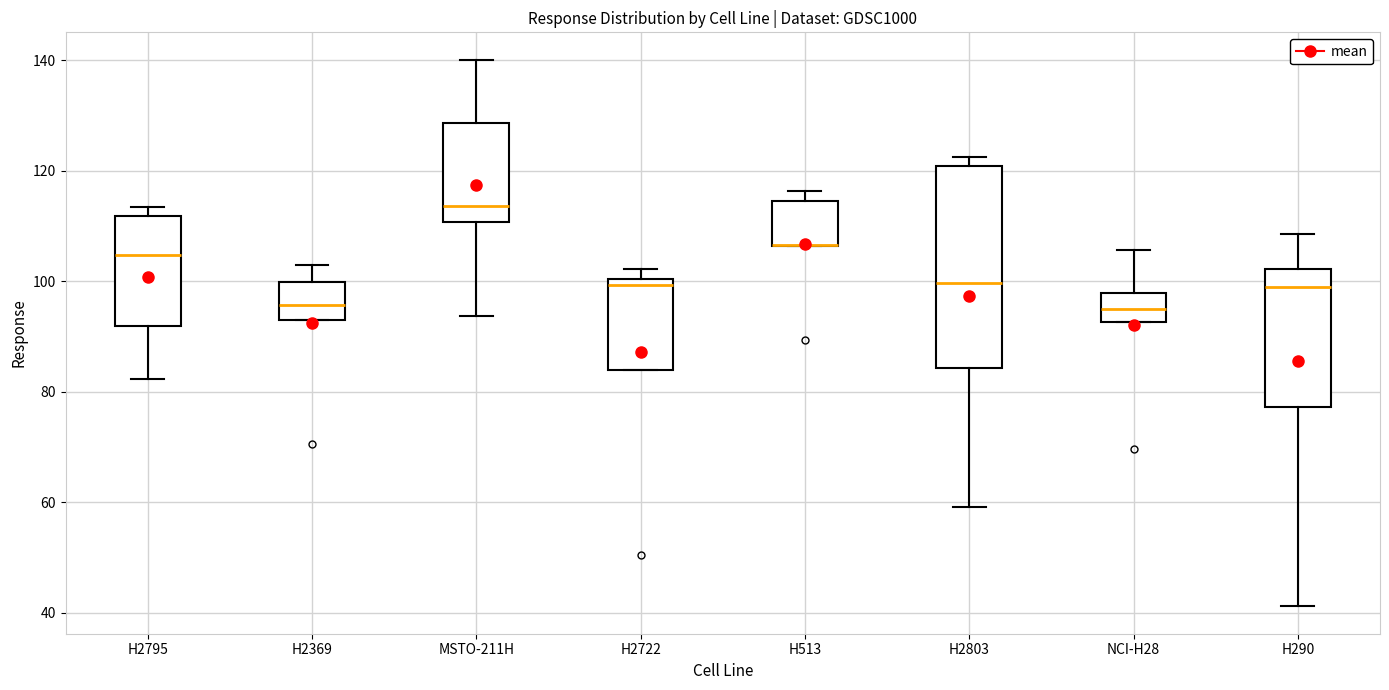

Reading left to right, read every box against the y-axis: the position of its median line, the range the box covers, and the ends of its whiskers. The values are not printed on the chart, so give them approximately, as read against the axis.

H2795: median 104, box 92 to 112, whiskers 82 to 114
H2369: median 96, box 94 to 100, whiskers 94 to 104
MSTO-211H: median 114, box 110 to 128, whiskers 94 to 140
H2722: median 100 (just below the box's upper edge), box 84 to 100, whiskers 84 to 102
H513: median 106 (drawn on the box's lower edge), box 106 to 114, whiskers 106 to 116
H2803: median 100, box 84 to 120, whiskers 60 to 122
NCI-H28: median 94, box 92 to 98, whiskers 92 to 106
H290: median 98, box 78 to 102, whiskers 42 to 108